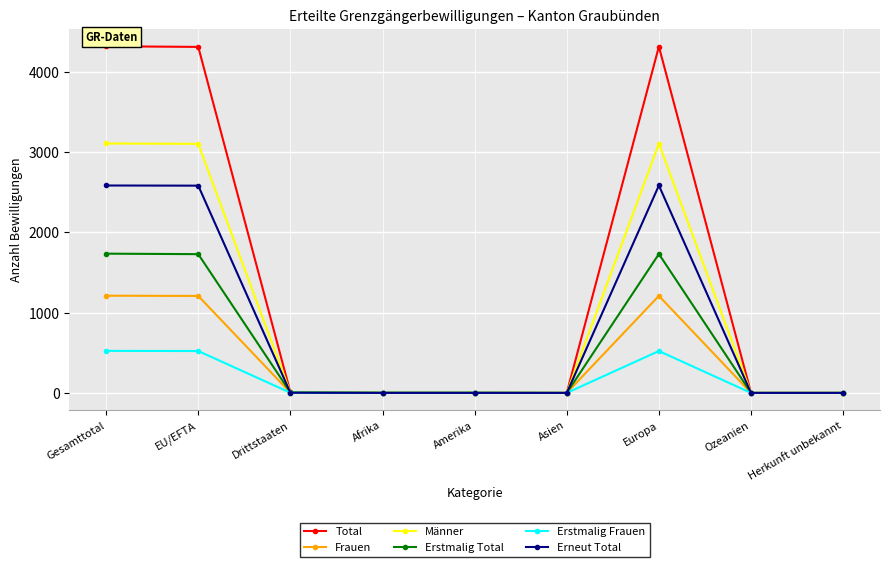

What is the label of the 5th point from the right?

Amerika